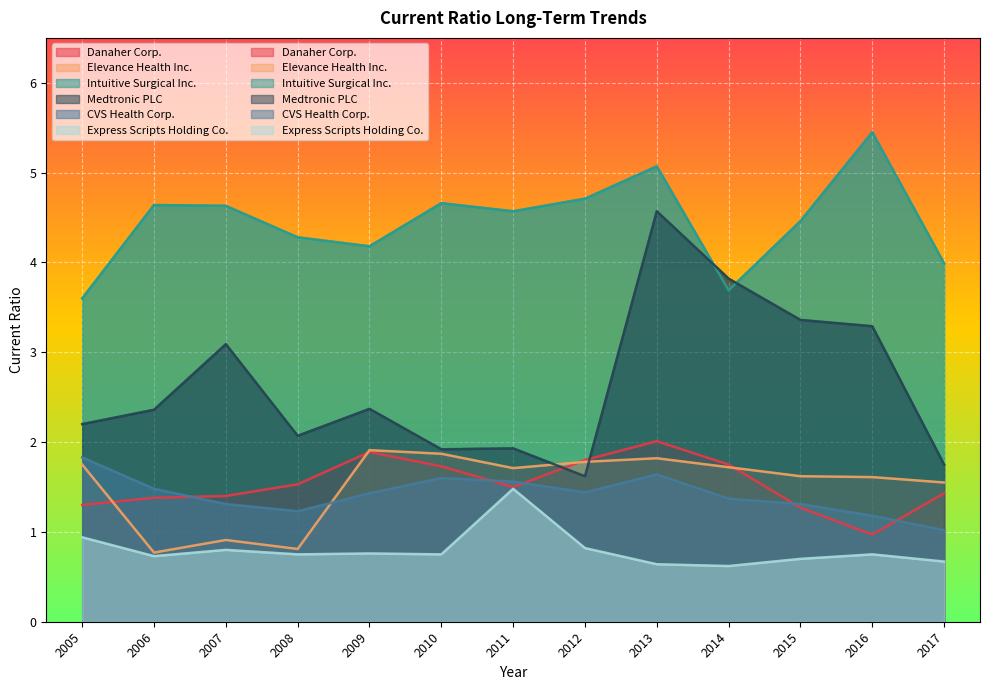

How many interior local peaks does the CVS Health Corp. series have?

2